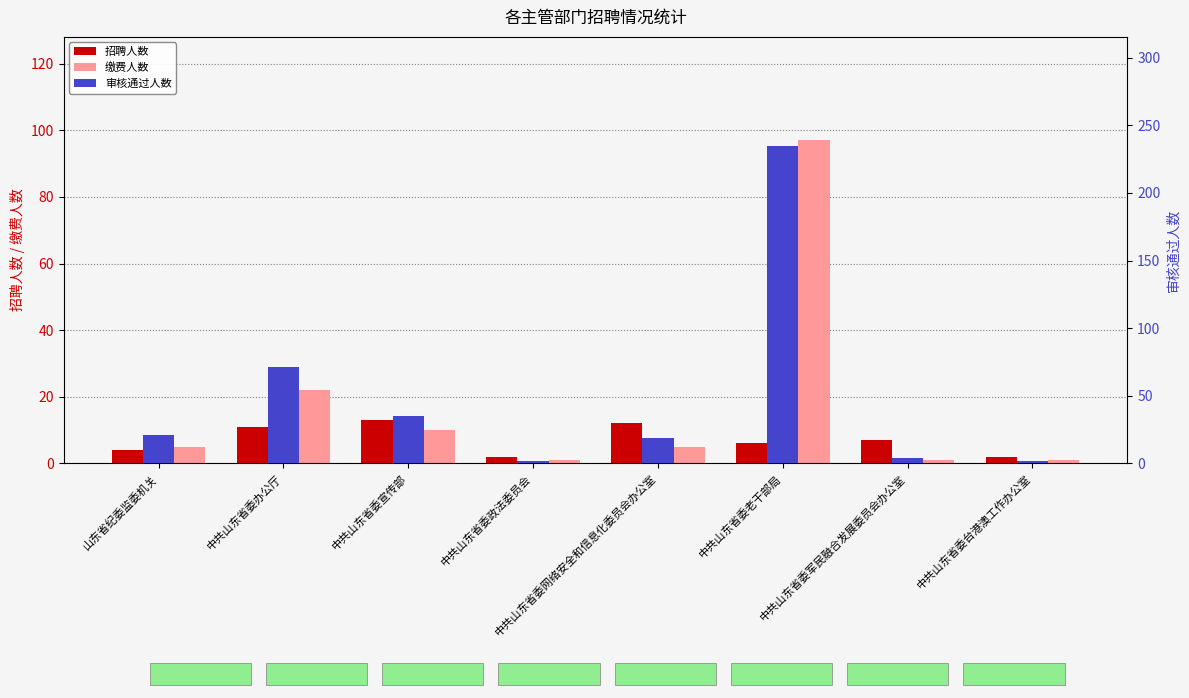

Count the number of categories in the chart.

8